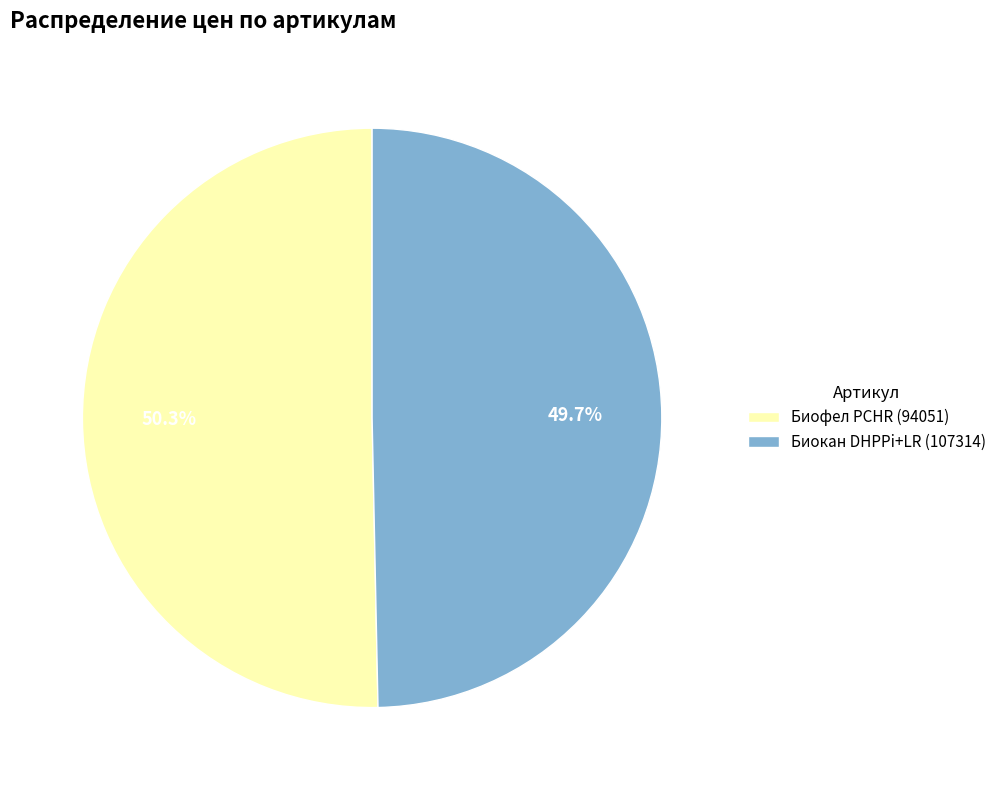

What is the smallest slice in the pie chart?

Биокан DHPPi+LR